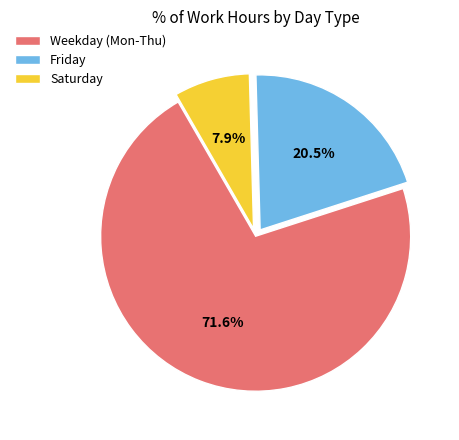

Is there a majority slice in this chart?

Yes